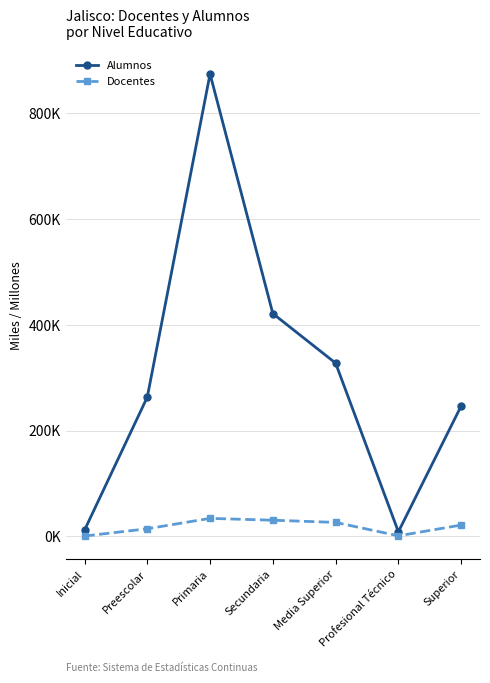

Does the chart have visible grid lines?

Yes